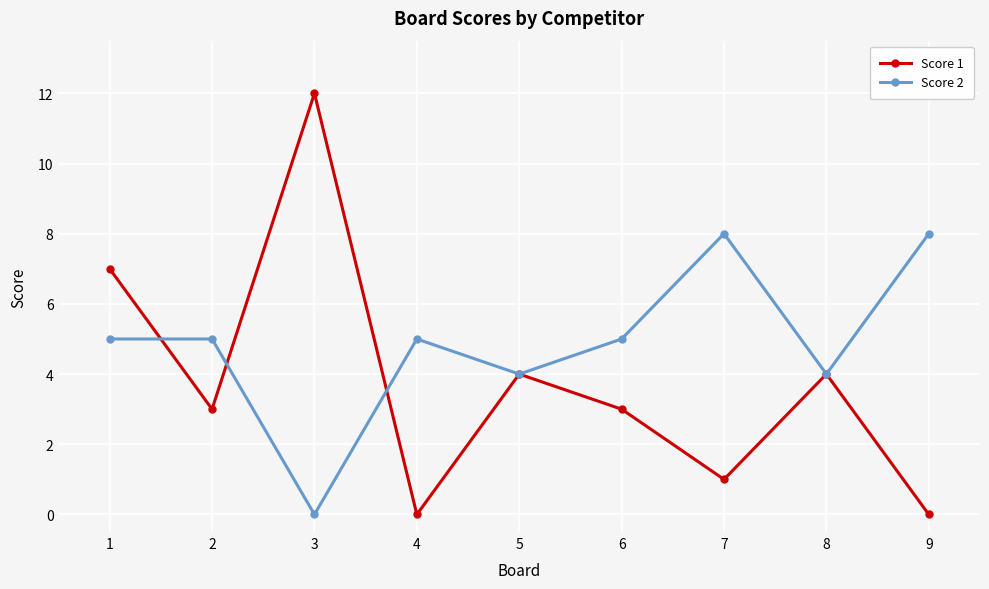

The Score 2 series shows 5 at 1. True or false?

True